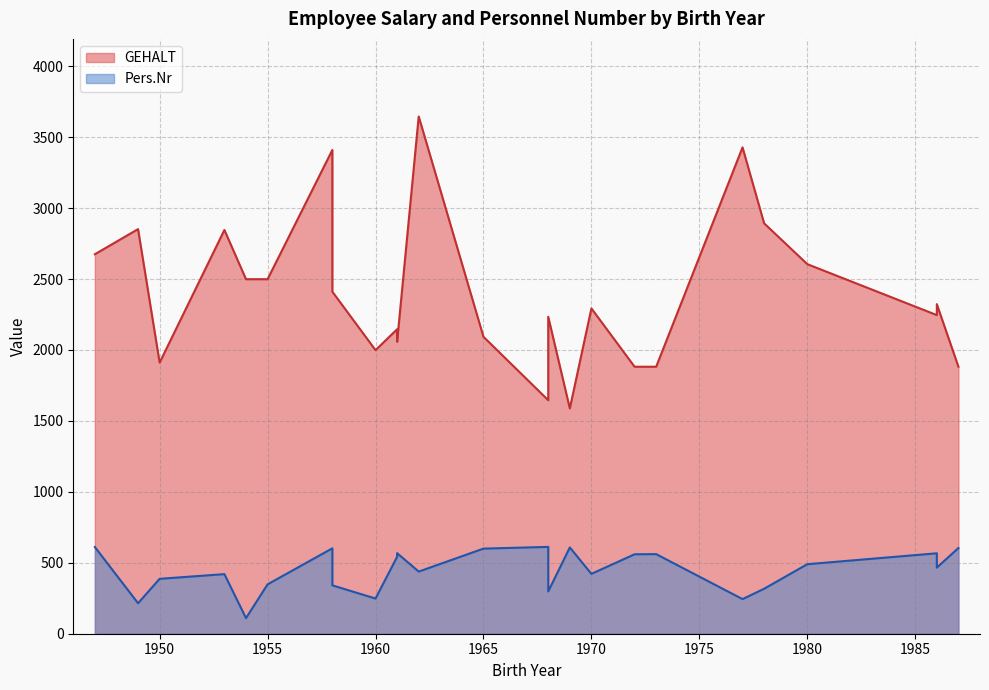

Reading right to left, list all the values displayed in this chart.

GEHALT: 1882	2323	2246	2605	2893	3428	1882	1882	2293	1588	2234	1646	2093	3646	2058	2146	1999	2411	3410	2499	2499	2846	1911	2852	2675
Pers.Nr: 604	466	567	490	317	244	561	560	422	608	298	612	600	438	568	542	248	341	602	348	110	420	387	215	611